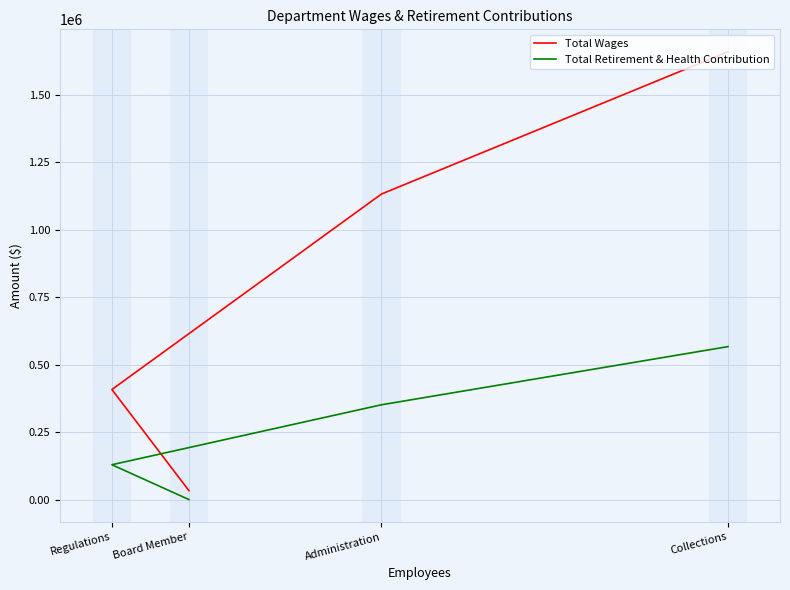

At which label does Total Retirement & Health Contribution reach its peak?

Collections